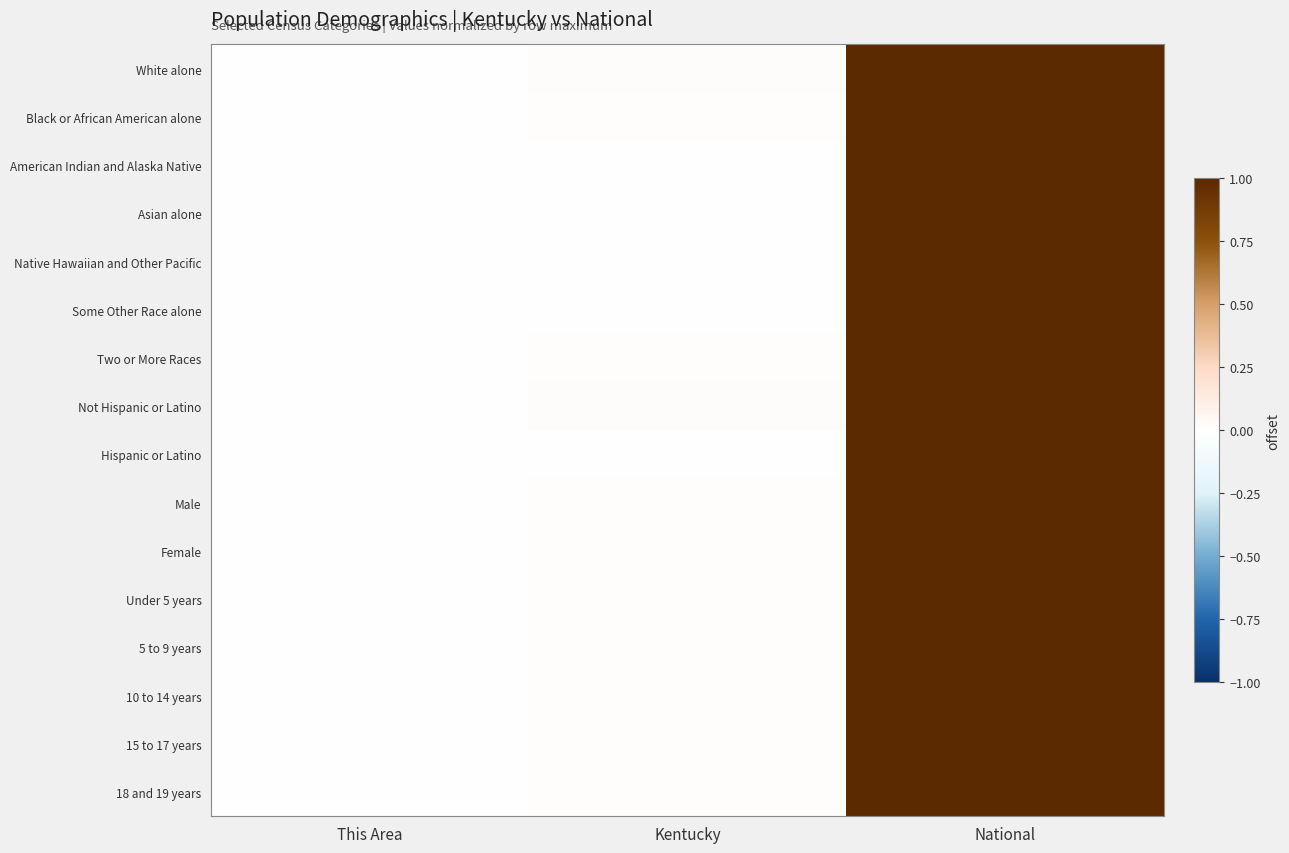

How many distinct data groups are displayed?

16